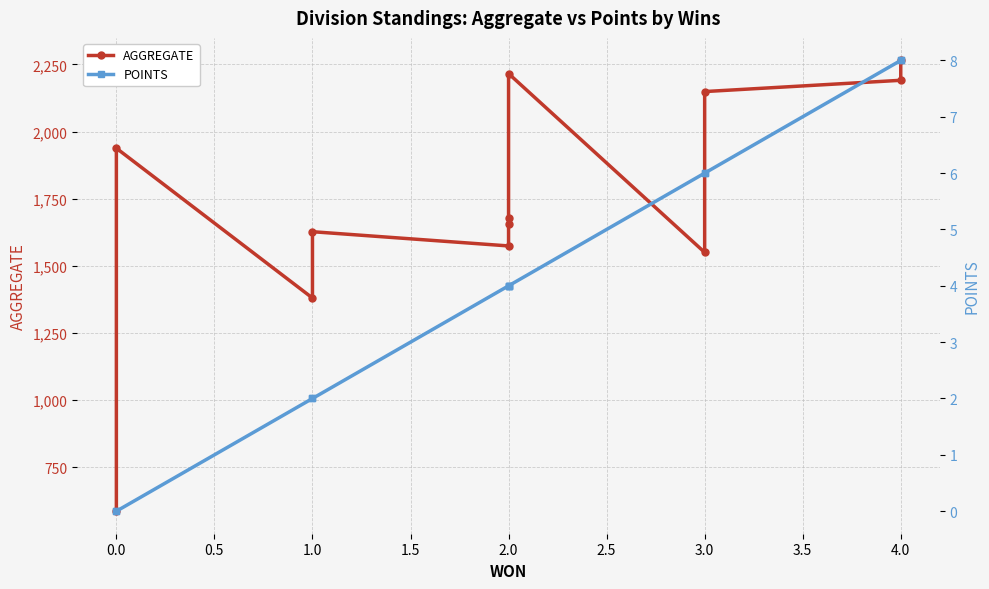

What is the highest value of the POINTS series?

8